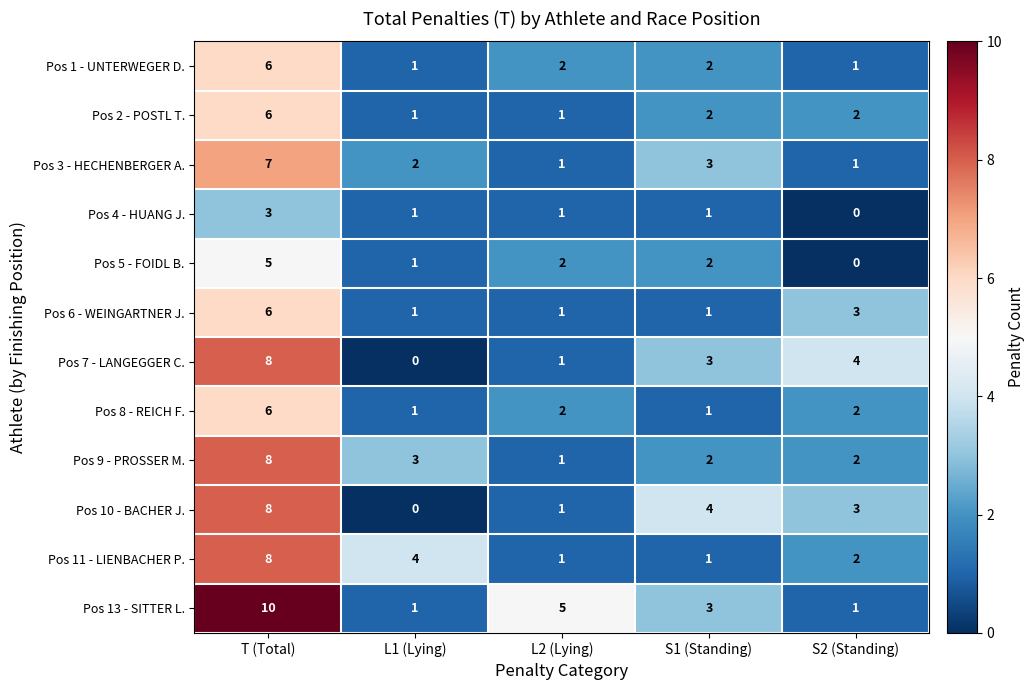

At which category is the sum across all series the highest?

T (Total)